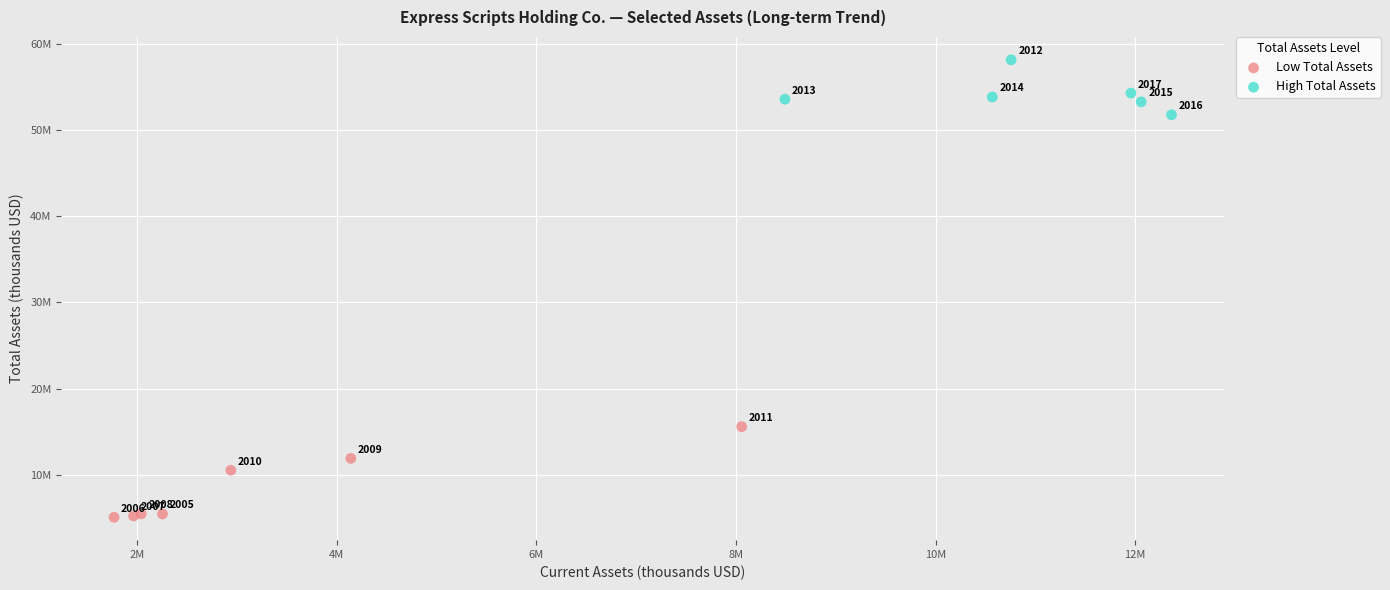

What are all the series names shown in the legend?

Low Total Assets, High Total Assets